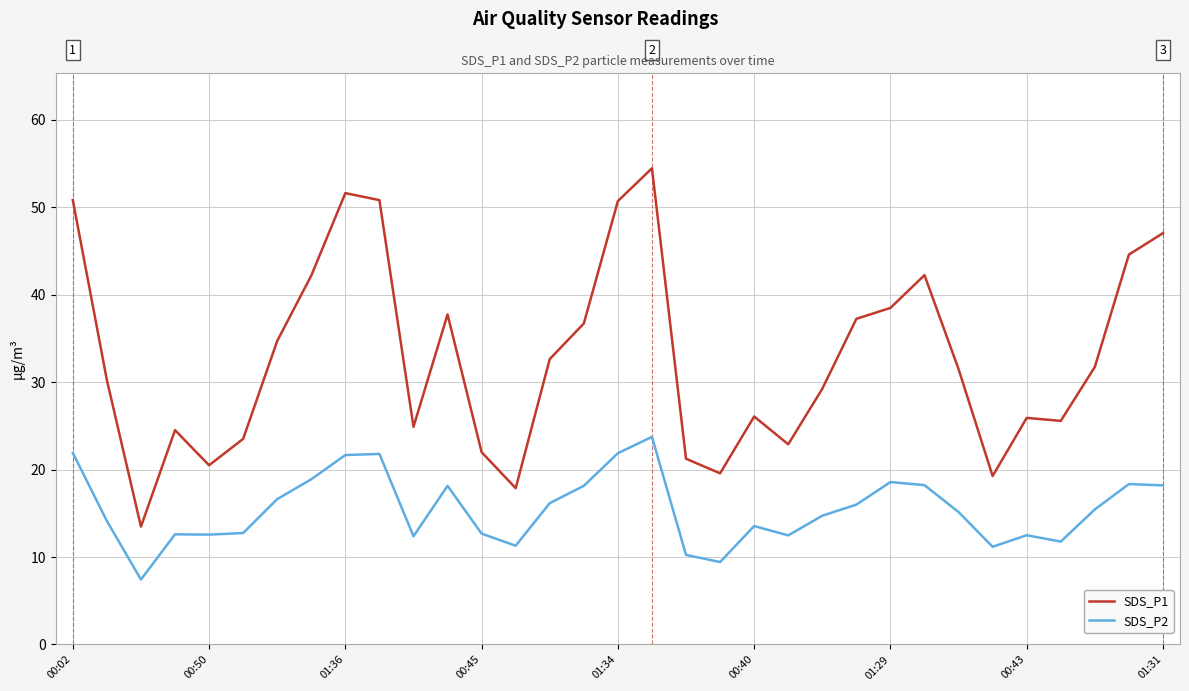

True or false: SDS_P1 and SDS_P2 intersect in this chart.

False